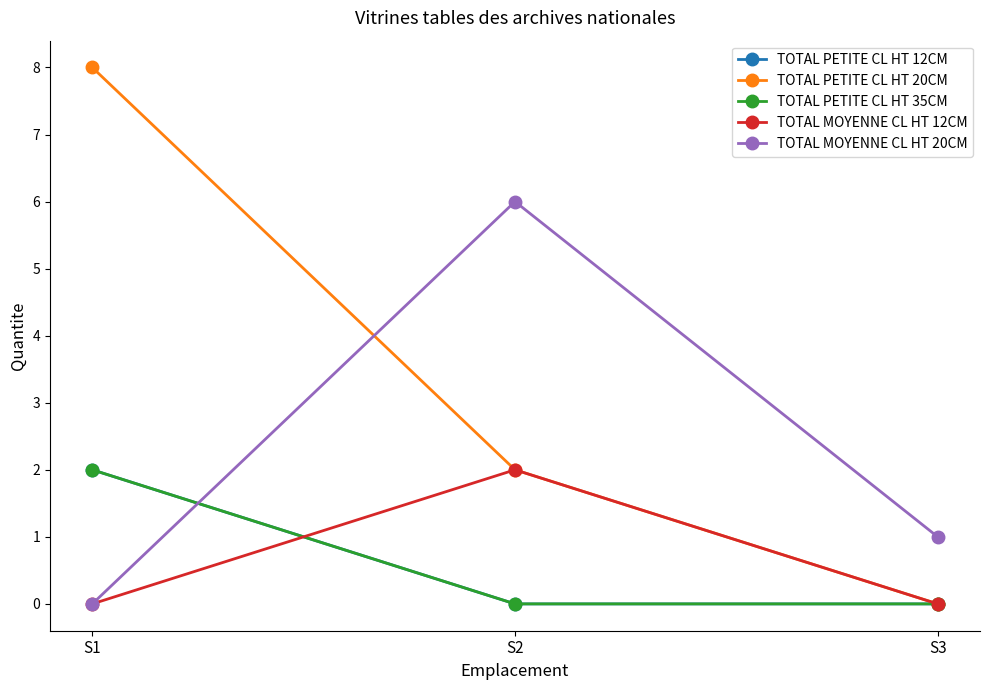

Does the chart have visible grid lines?

No